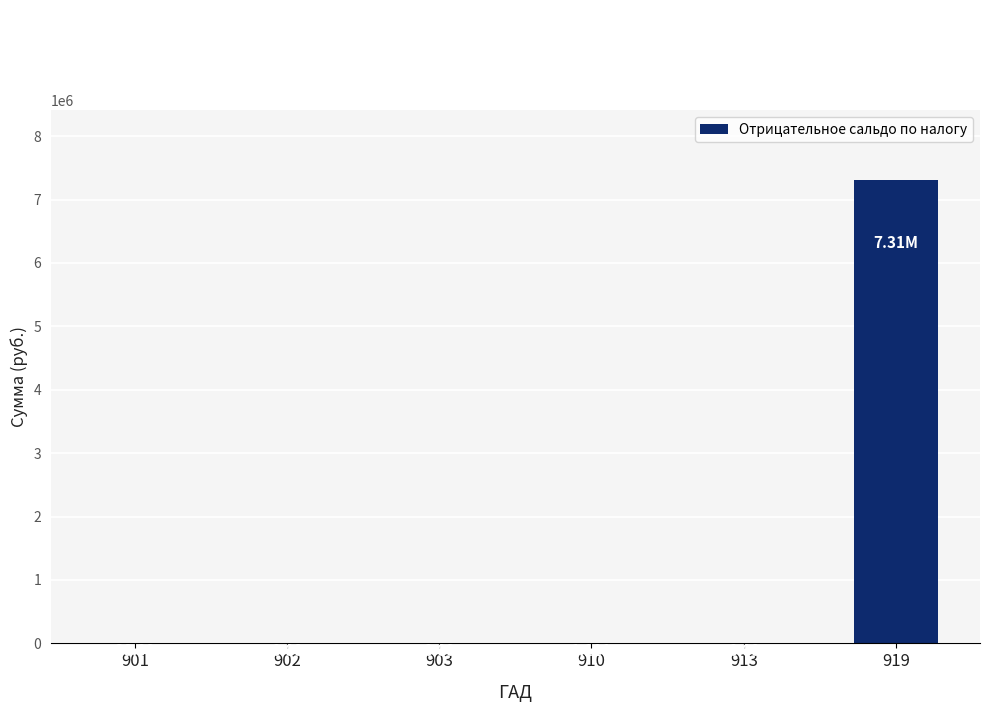

How many categories are shown in the chart?

6